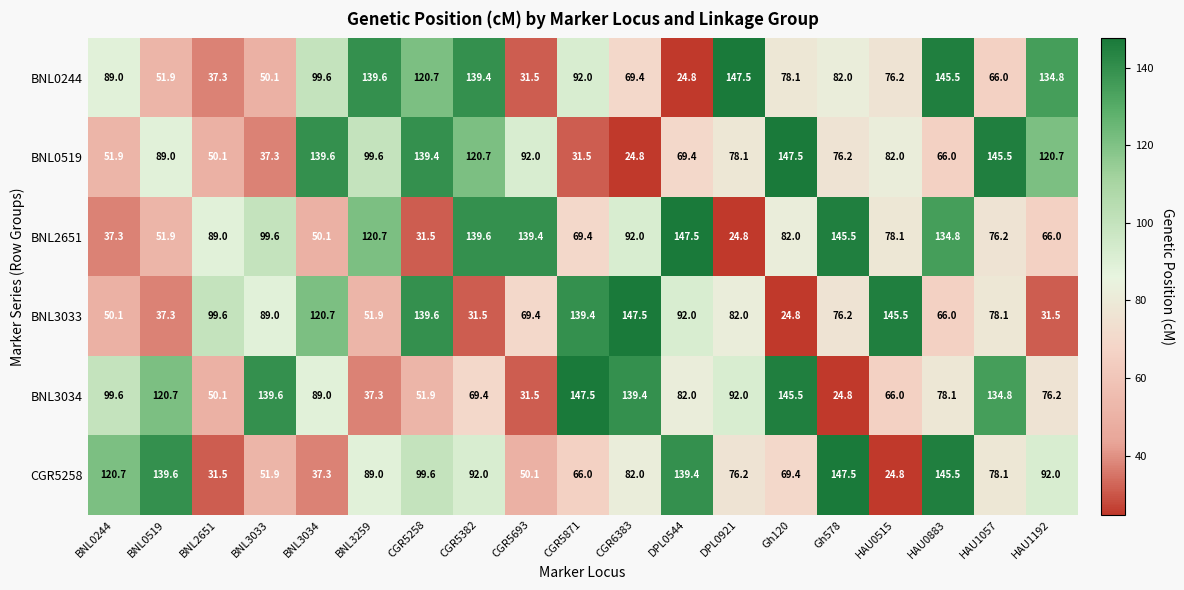

Which category has the highest value in the BNL3034 series?

CGR5871